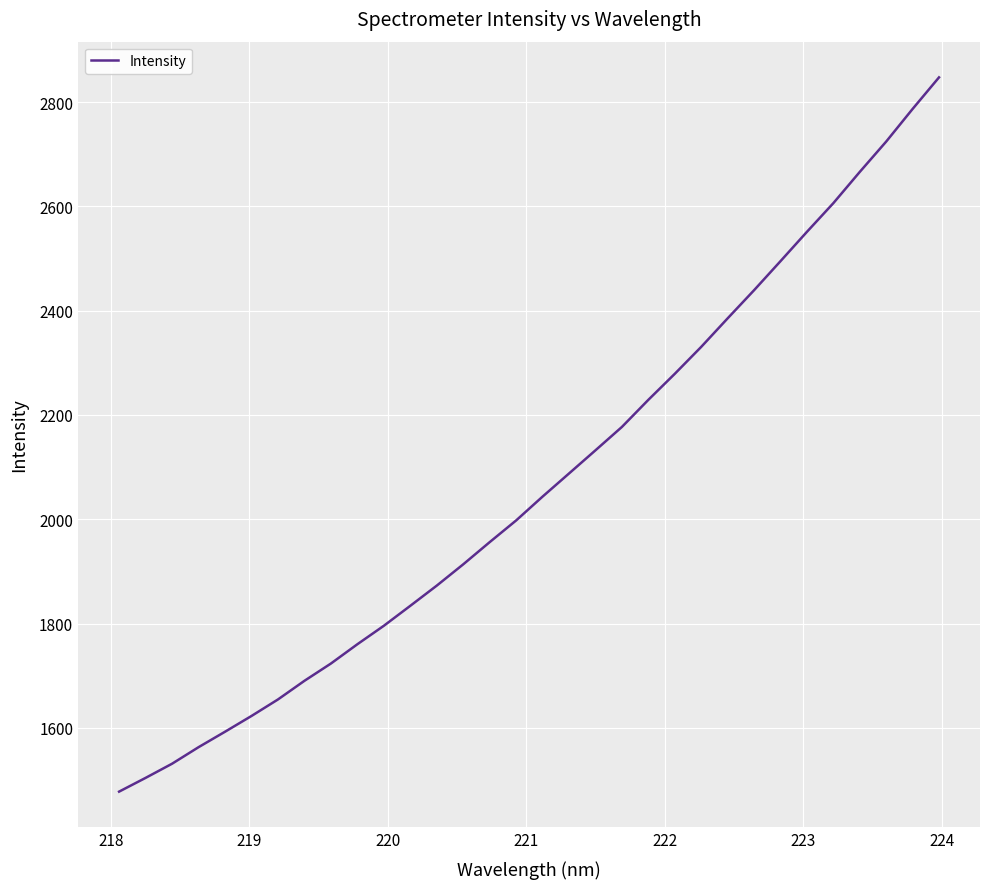

What is the minimum value shown in the chart?

1477.6